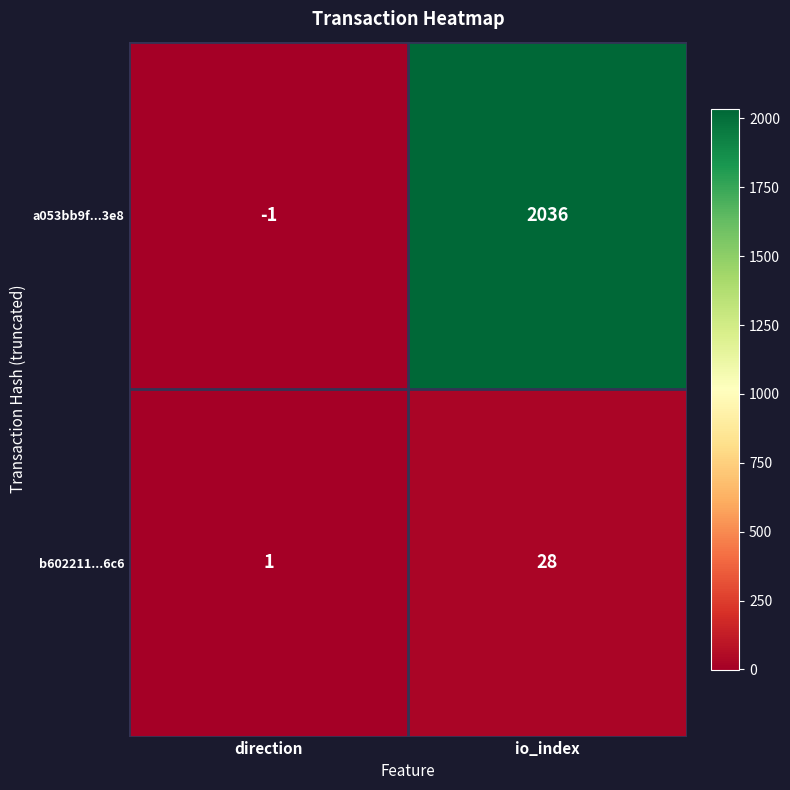

True or false: b602211...6c6 has a value of 28 at io_index.

True